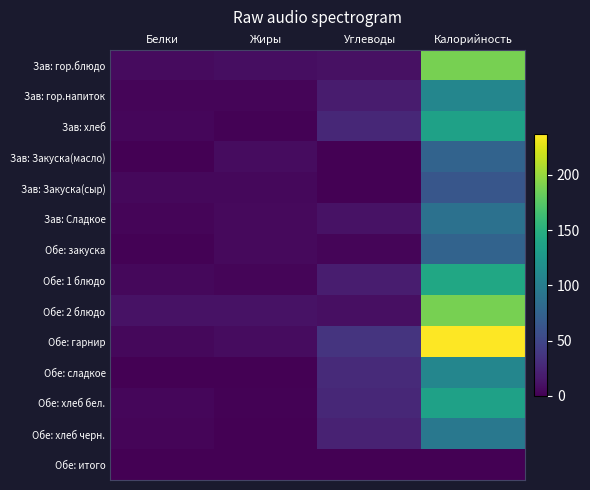

Which series has the largest total across all categories?

Обе: гарнир